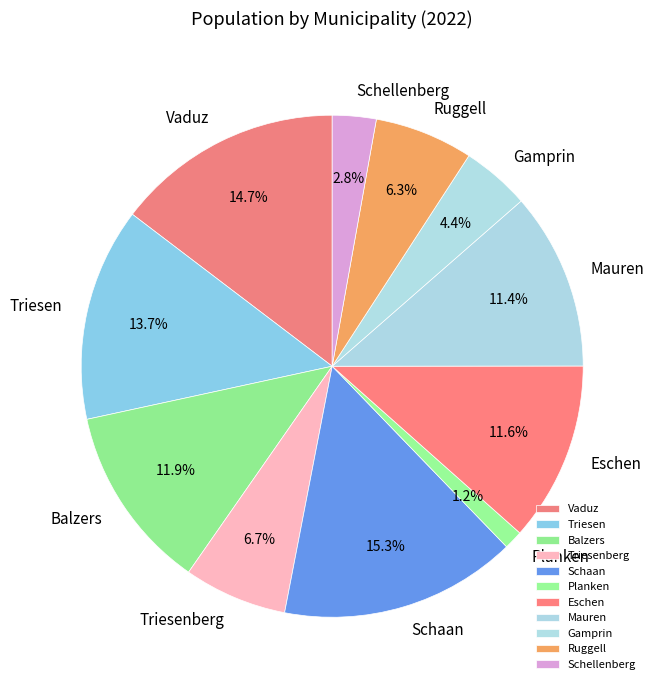

Is Vaduz the majority of the pie?

No